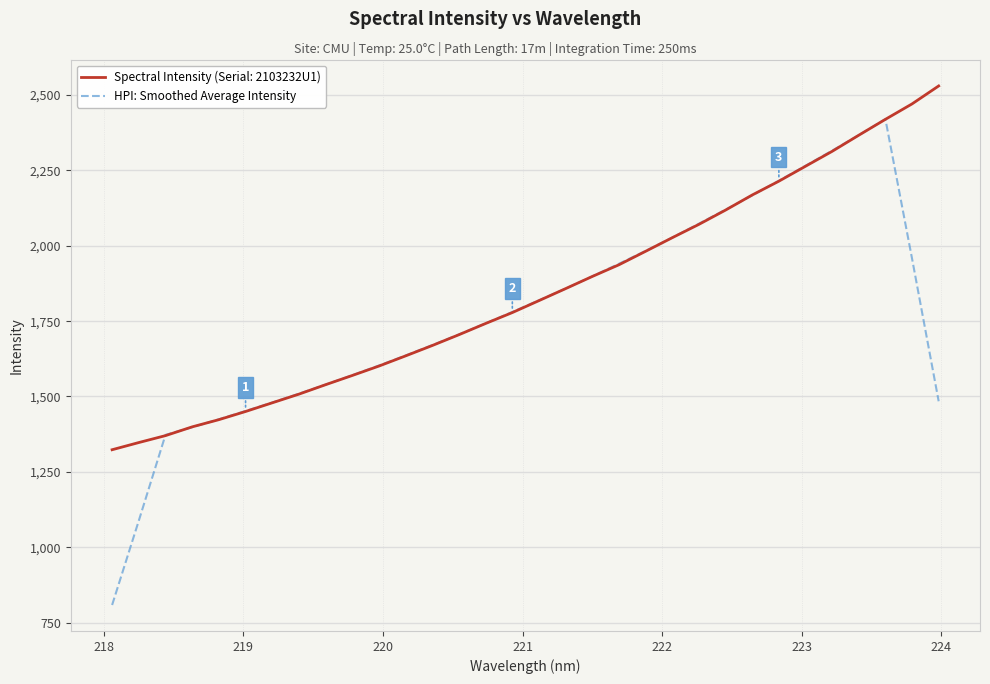

What is the greatest value displayed?

2530.3